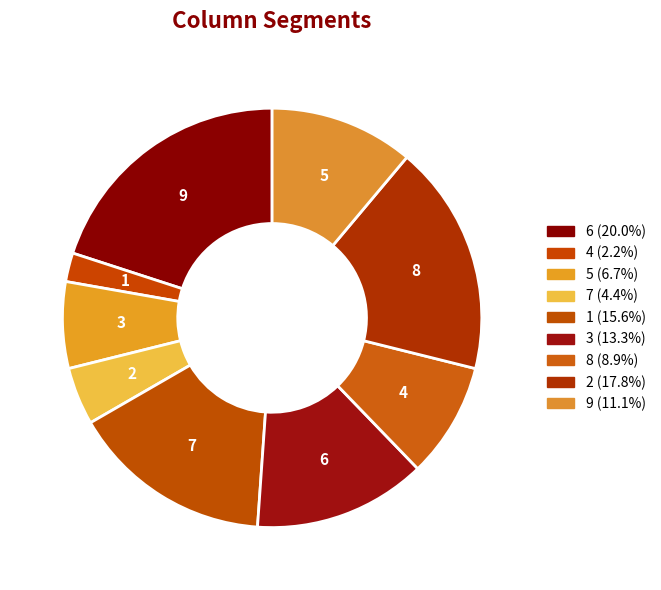

Which slice is the smallest?

4